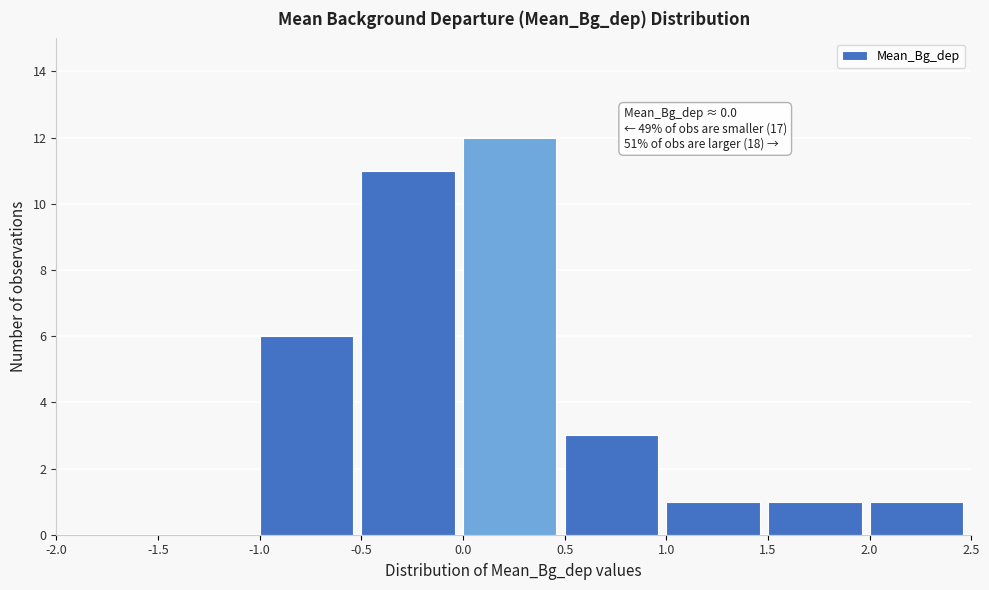

Over which range of the x-axis is the bar tallest?

0.0 to 0.5